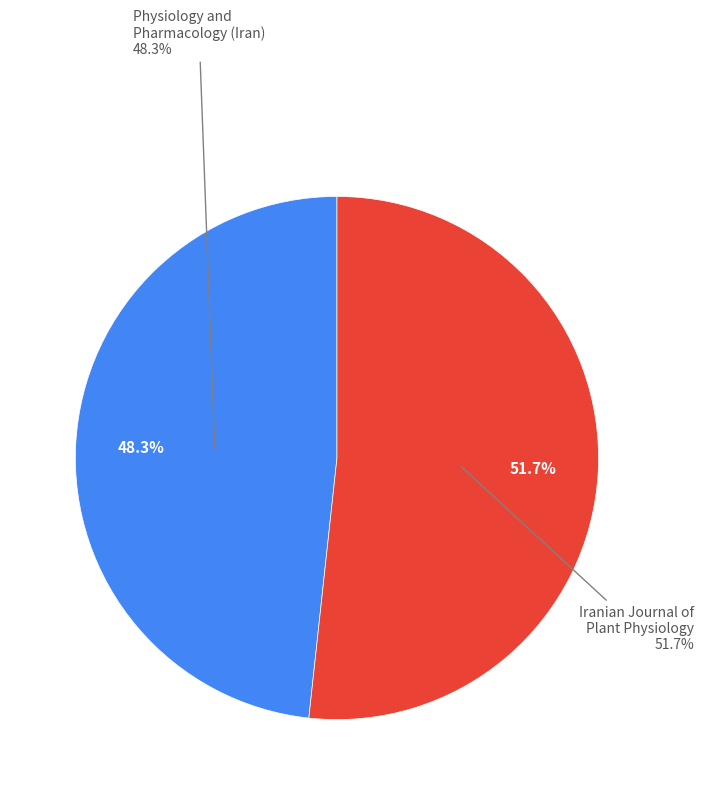

What is the total percentage of Physiology and Pharmacology (Iran) and Iranian Journal of Plant Physiology?

100.0%